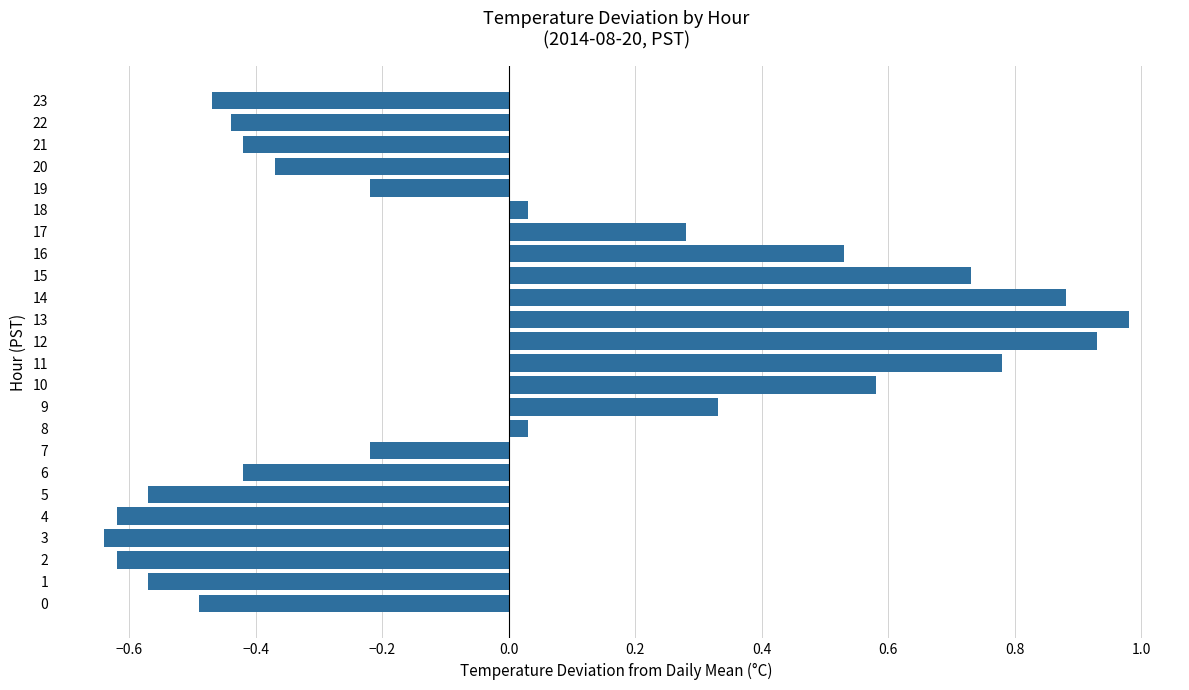

Between 7 and 16, which is larger?

16